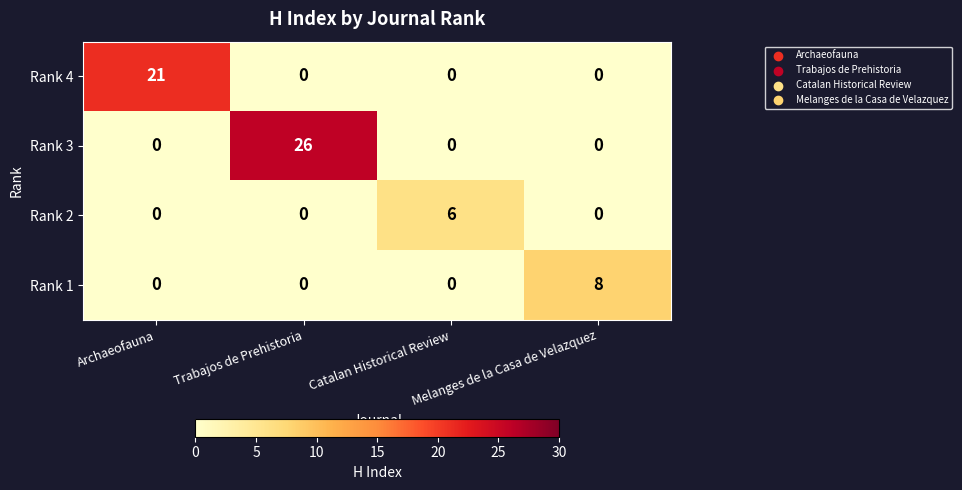

Rank the series by their maximum value, from lowest to highest.

Rank 2, Rank 1, Rank 4, Rank 3